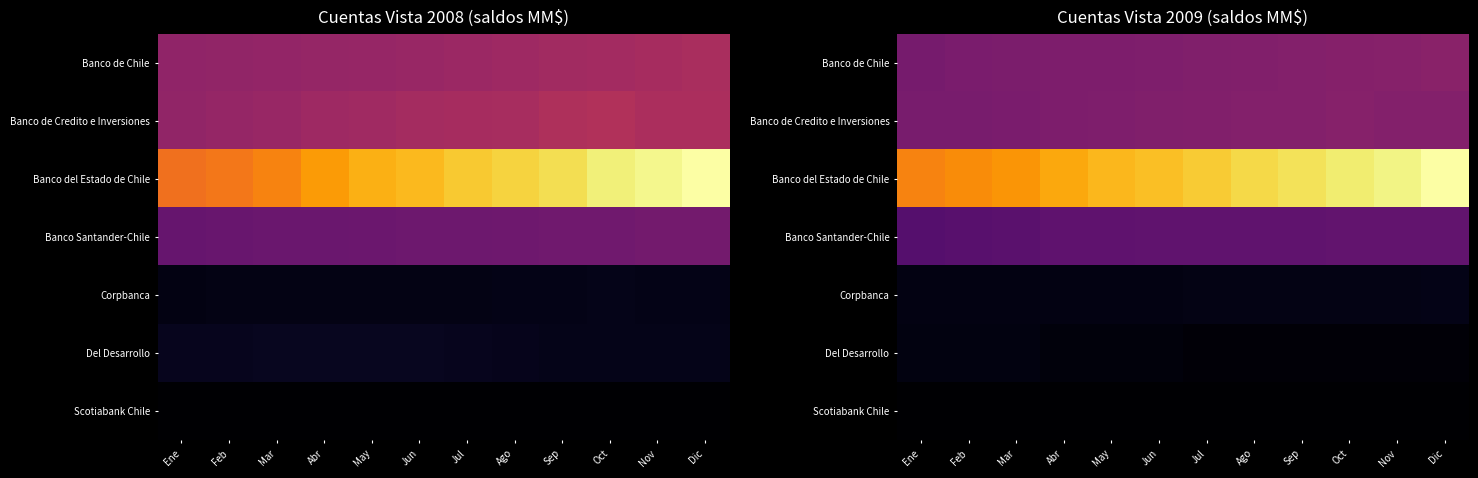

What is the difference between the highest and lowest values at Jul?

54278